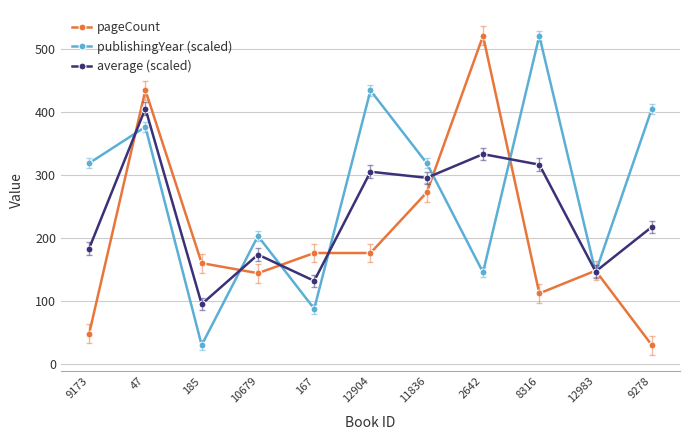

How many values in the average (scaled) series are below 217?

5